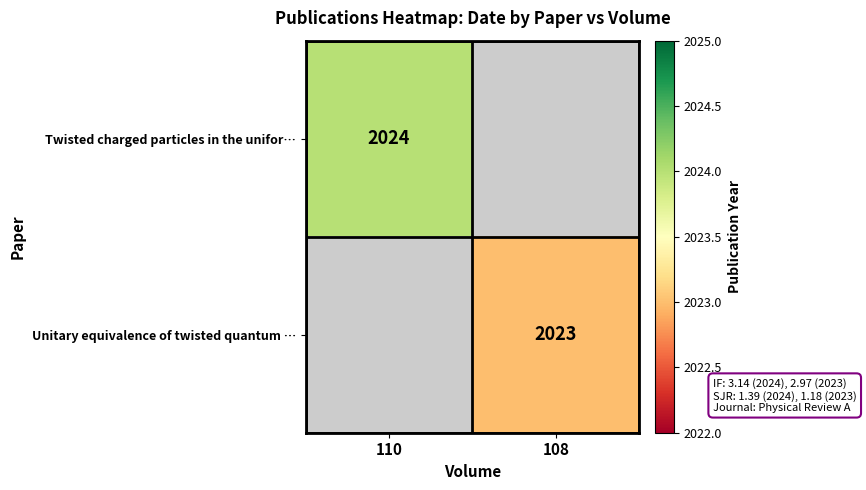

Is it true that Twisted charged particles in the unifor… equals 3016 at 110?

False